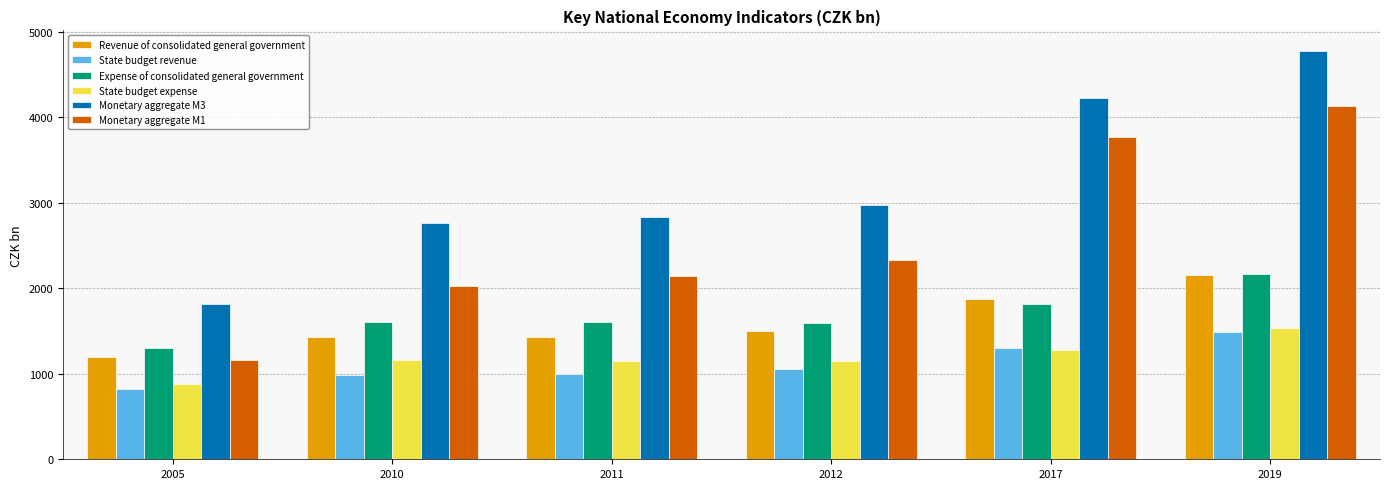

Rank the categories by Monetary aggregate M1 value from lowest to highest.

2005, 2010, 2011, 2012, 2017, 2019